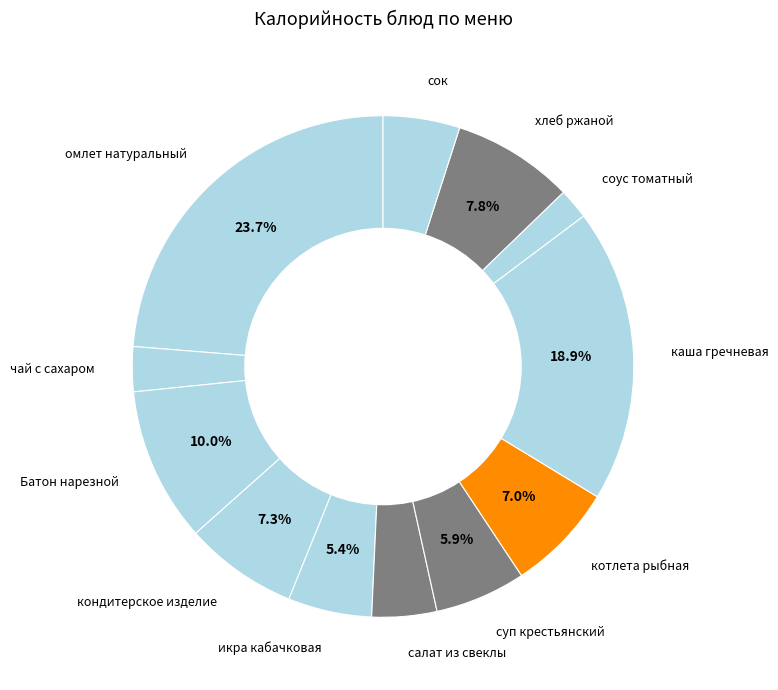

Which slice is the smallest?

соус томатный